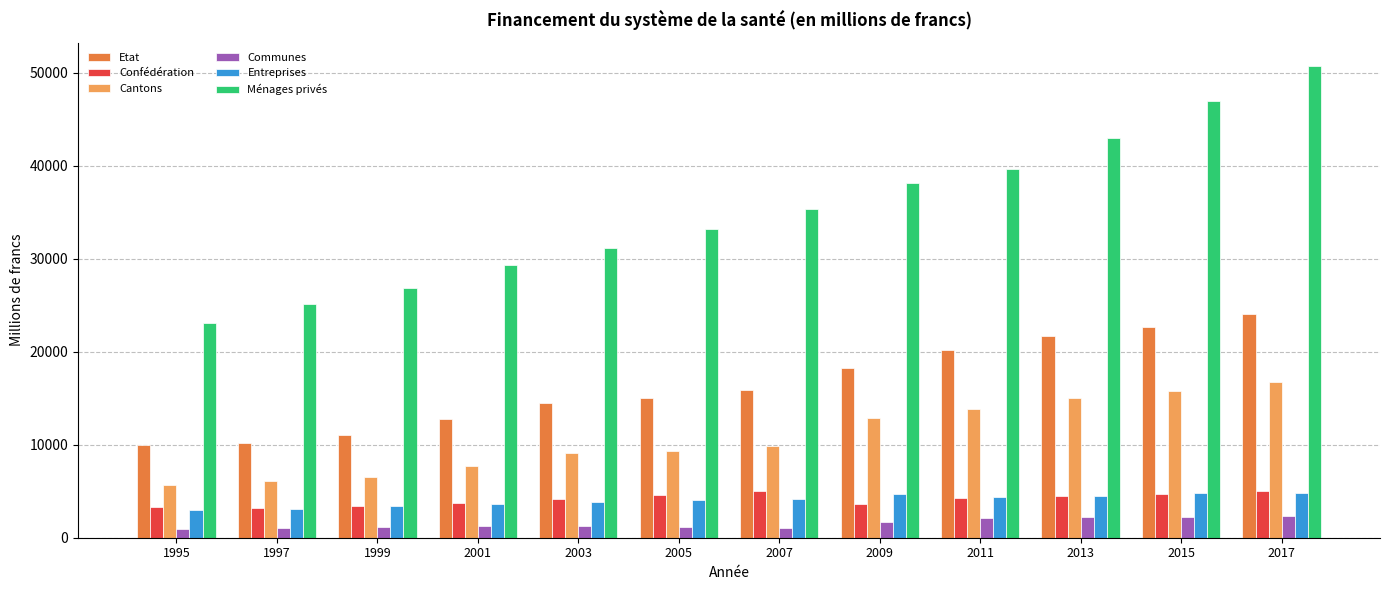

What is the maximum value shown in the chart?

50711.1